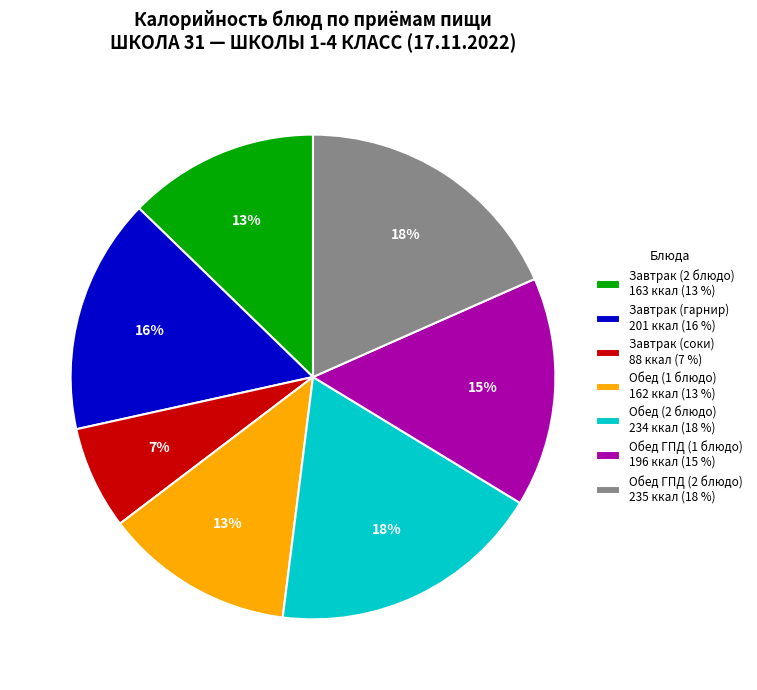

The Завтрак (2 блюдо) slice represents 13% of the pie. True or false?

True